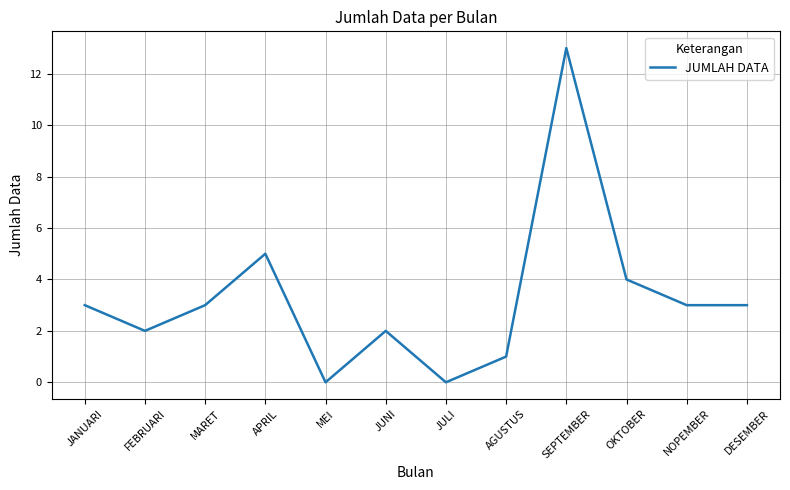

What is the change in value from JUNI to NOPEMBER?

+1